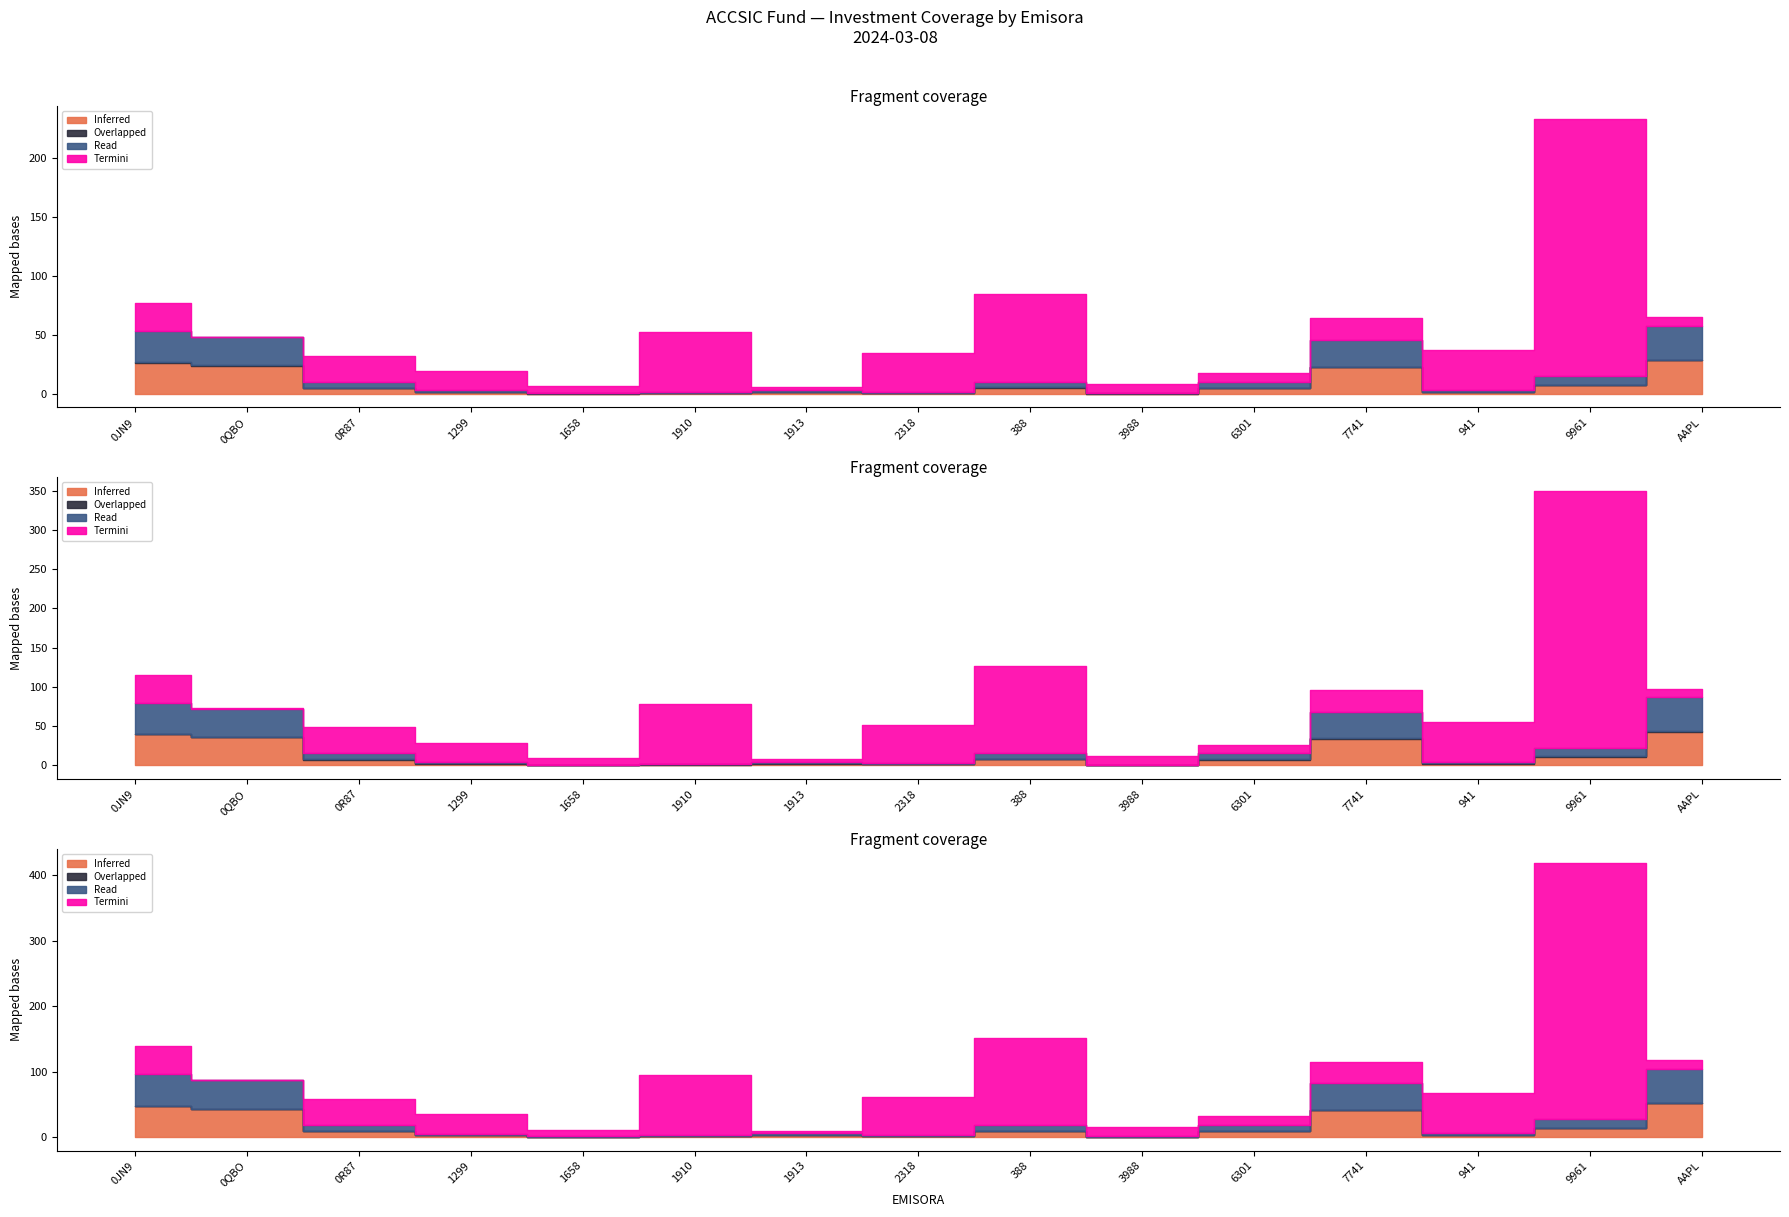

Count the number of categories in the chart.

15